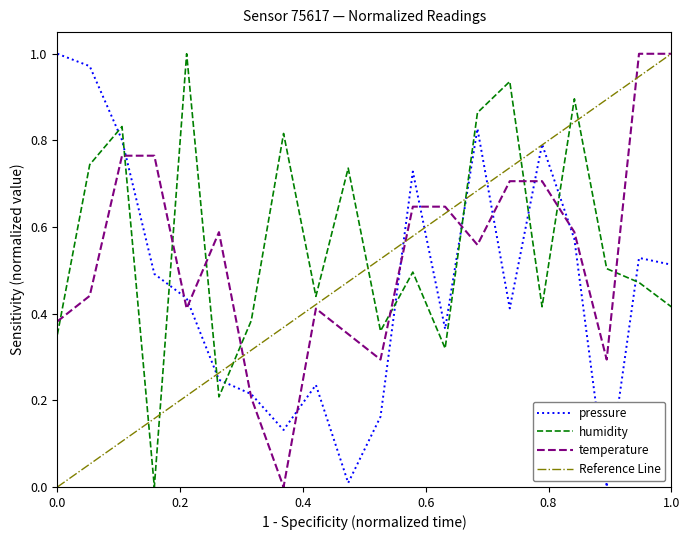

How many lines are shown in the chart?

4